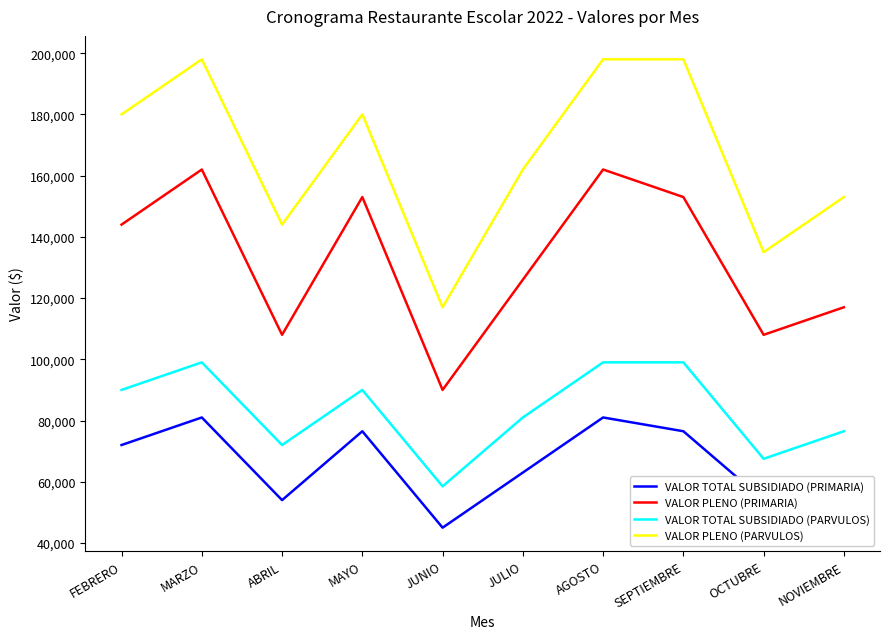

Does the chart display data point markers on the line(s)?

No